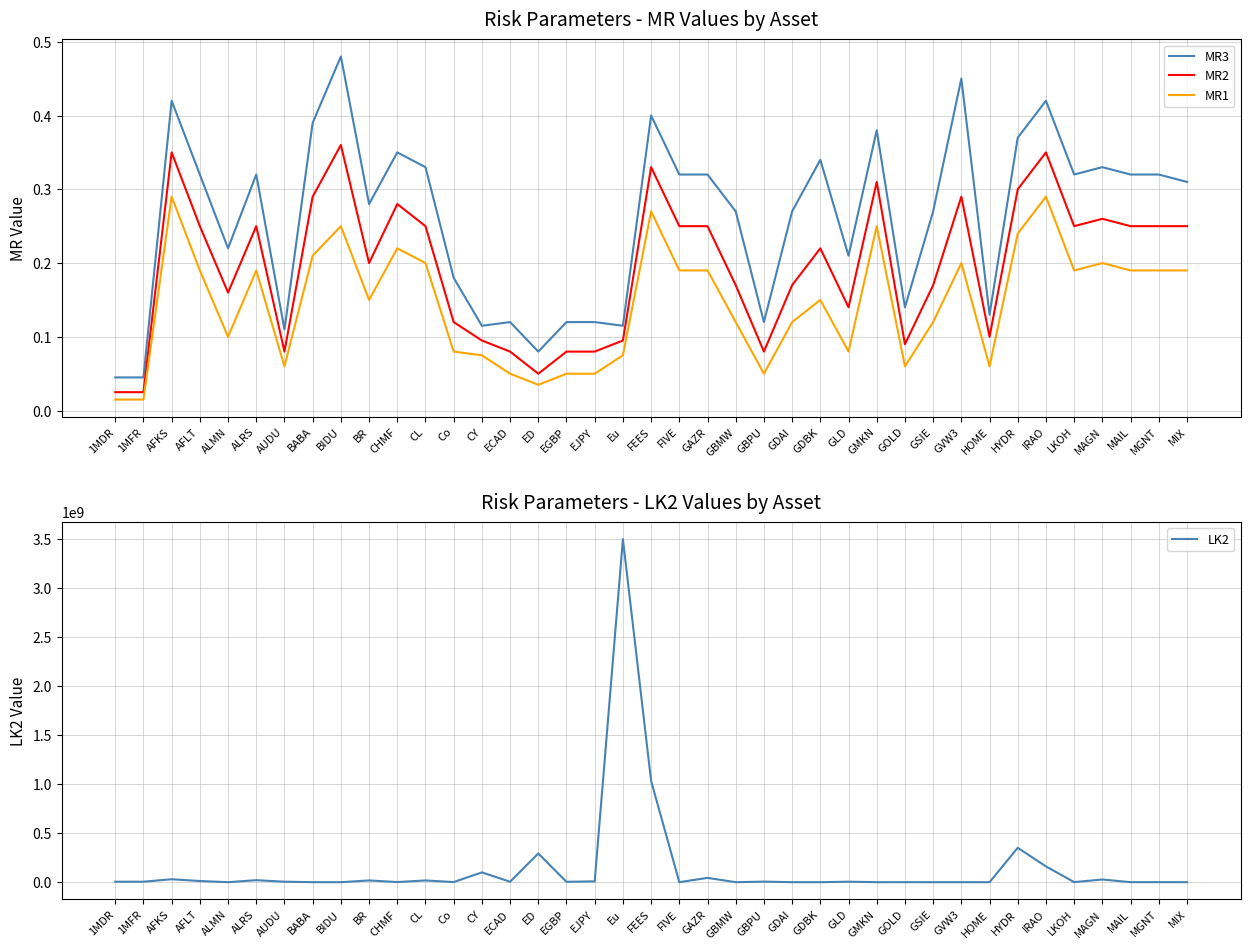

Reading left to right, transcribe all the data shown in this chart.

MR3: 1MDR=0.0	1MFR=0.0	AFKS=0.4	AFLT=0.3	ALMN=0.2	ALRS=0.3	AUDU=0.1	BABA=0.4	BIDU=0.5	BR=0.3	CHMF=0.3	CL=0.3	Co=0.2	CY=0.1	ECAD=0.1	ED=0.1	EGBP=0.1	EJPY=0.1	Eu=0.1	FEES=0.4	FIVE=0.3	GAZR=0.3	GBMW=0.3	GBPU=0.1	GDAI=0.3	GDBK=0.3	GLD=0.2	GMKN=0.4	GOLD=0.1	GSIE=0.3	GVW3=0.5	HOME=0.1	HYDR=0.4	IRAO=0.4	LKOH=0.3	MAGN=0.3	MAIL=0.3	MGNT=0.3	MIX=0.3
MR2: 1MDR=0.0	1MFR=0.0	AFKS=0.3	AFLT=0.2	ALMN=0.2	ALRS=0.2	AUDU=0.1	BABA=0.3	BIDU=0.4	BR=0.2	CHMF=0.3	CL=0.2	Co=0.1	CY=0.1	ECAD=0.1	ED=0.1	EGBP=0.1	EJPY=0.1	Eu=0.1	FEES=0.3	FIVE=0.2	GAZR=0.2	GBMW=0.2	GBPU=0.1	GDAI=0.2	GDBK=0.2	GLD=0.1	GMKN=0.3	GOLD=0.1	GSIE=0.2	GVW3=0.3	HOME=0.1	HYDR=0.3	IRAO=0.3	LKOH=0.2	MAGN=0.3	MAIL=0.2	MGNT=0.2	MIX=0.2
MR1: 1MDR=0.0	1MFR=0.0	AFKS=0.3	AFLT=0.2	ALMN=0.1	ALRS=0.2	AUDU=0.1	BABA=0.2	BIDU=0.2	BR=0.1	CHMF=0.2	CL=0.2	Co=0.1	CY=0.1	ECAD=0.1	ED=0.0	EGBP=0.1	EJPY=0.1	Eu=0.1	FEES=0.3	FIVE=0.2	GAZR=0.2	GBMW=0.1	GBPU=0.1	GDAI=0.1	GDBK=0.1	GLD=0.1	GMKN=0.2	GOLD=0.1	GSIE=0.1	GVW3=0.2	HOME=0.1	HYDR=0.2	IRAO=0.3	LKOH=0.2	MAGN=0.2	MAIL=0.2	MGNT=0.2	MIX=0.2
LK2: 1MDR=5000000.0	1MFR=5000000.0	AFKS=29877160.0	AFLT=11879394.0	ALMN=3750.0	ALRS=20323756.0	AUDU=5000000.0	BABA=42708.0	BIDU=24613.0	BR=17738528.0	CHMF=1514295.0	CL=17738528.0	Co=1250000.0	CY=100000000.0	ECAD=4408134.0	ED=292607288.0	EGBP=3802554.0	EJPY=8469590.0	Eu=3500000000.0	FEES=1034046875.0	FIVE=314270.0	GAZR=43907930.0	GBMW=8290.0	GBPU=5736438.0	GDAI=10340.0	GDBK=55235.0	GLD=5000000.0	GMKN=228512.0	GOLD=75138.0	GSIE=6645.0	GVW3=4385.0	HOME=1930.0	HYDR=350835469.0	IRAO=160866734.0	LKOH=990606.0	MAGN=27191385.0	MAIL=467007.0	MGNT=339648.0	MIX=78370.0